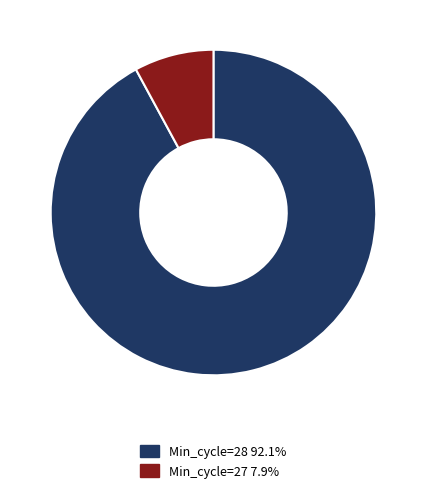

How many segments does this pie chart have?

2